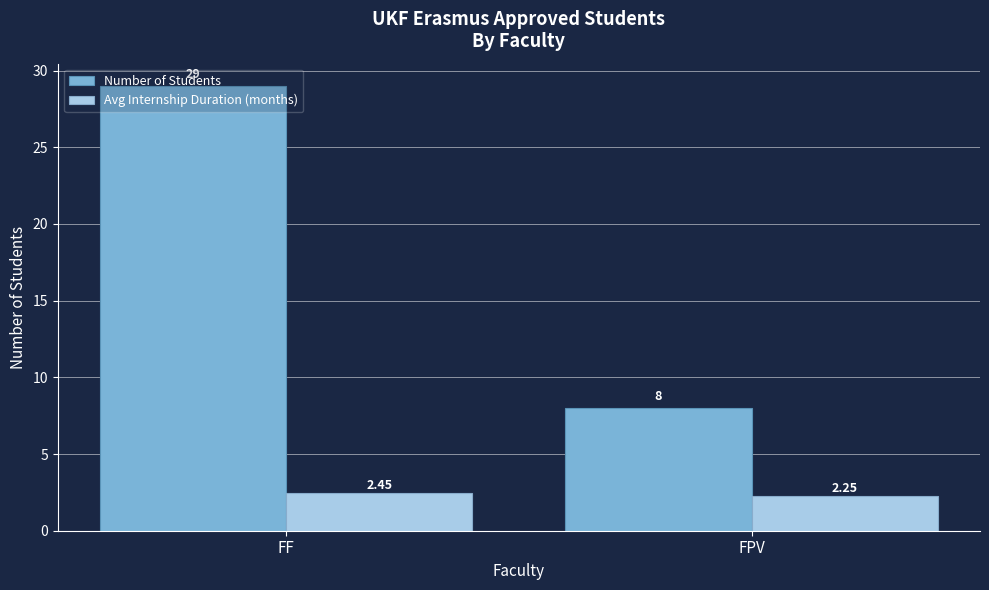

Between FF and FPV, which series saw the biggest shift?

Number of Students